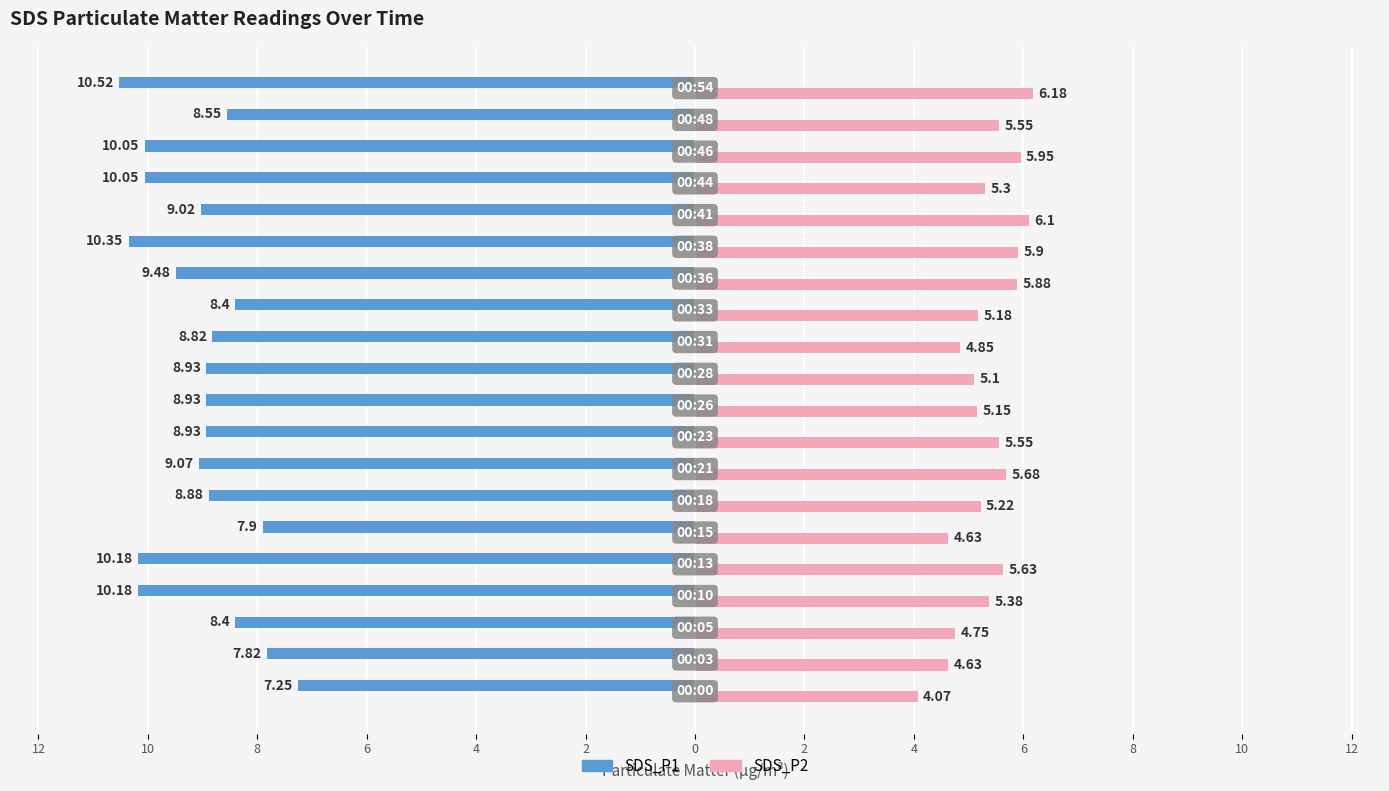

Reading left to right, extract all data points from this chart.

SDS_P1: -7.2	-7.8	-8.4	-10.2	-10.2	-7.9	-8.9	-9.1	-8.9	-8.9	-8.9	-8.8	-8.4	-9.5	-10.3	-9.0	-10.1	-10.1	-8.6	-10.5
SDS_P2: 4.1	4.6	4.8	5.4	5.6	4.6	5.2	5.7	5.5	5.2	5.1	4.8	5.2	5.9	5.9	6.1	5.3	6.0	5.5	6.2